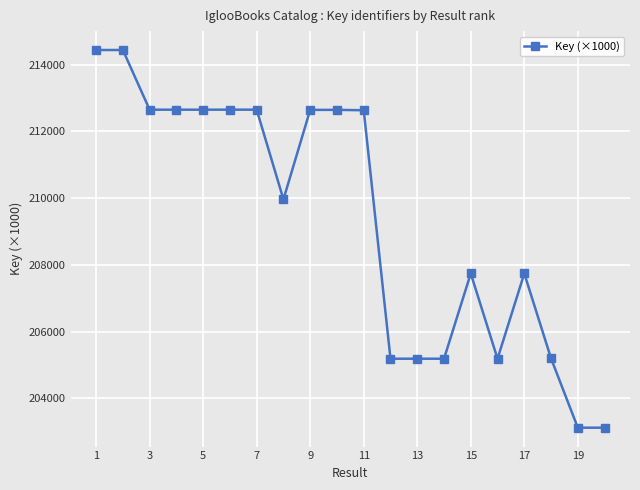

What is the maximum value shown in the chart?

214439.9